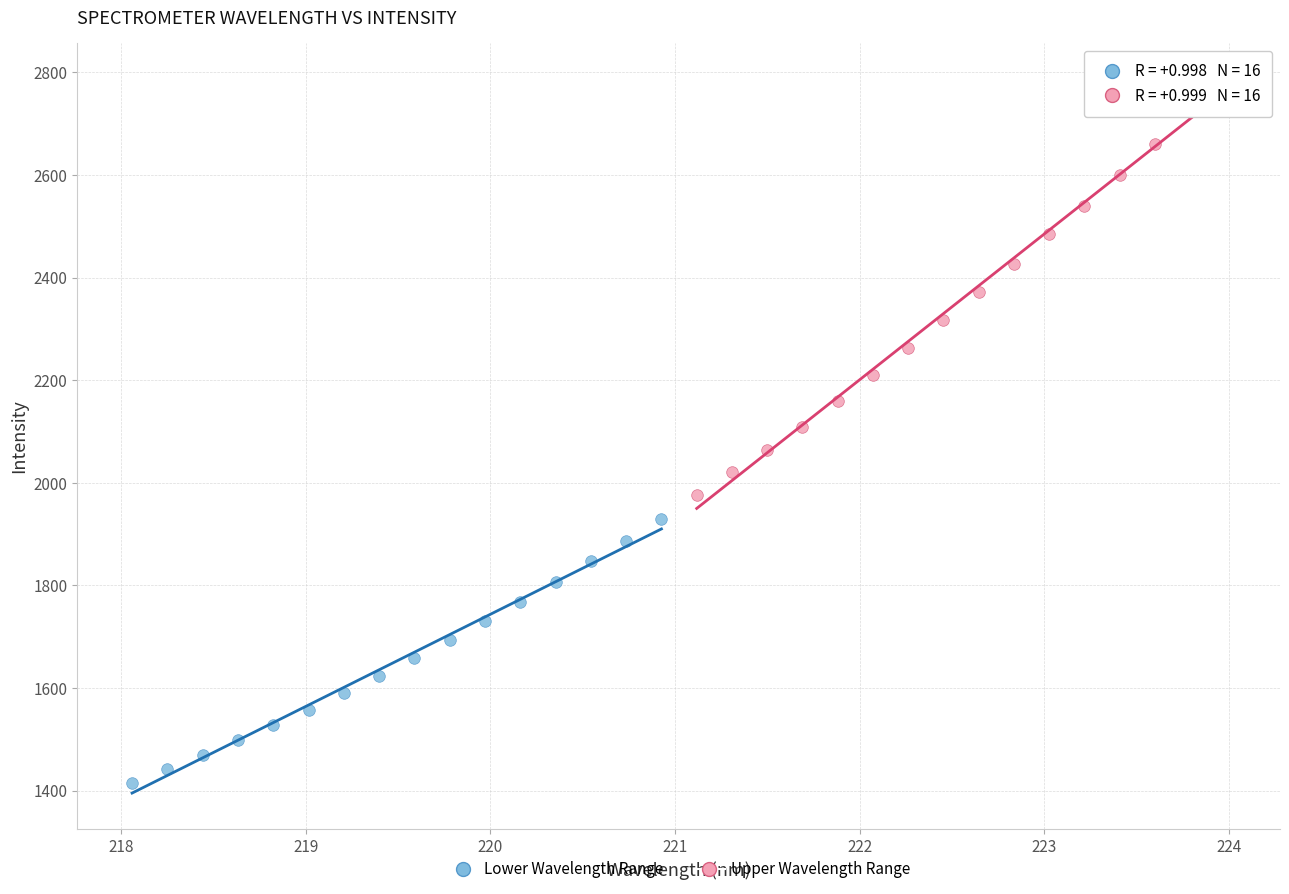

Which series contains the highest Y value?

Upper Wavelength Range